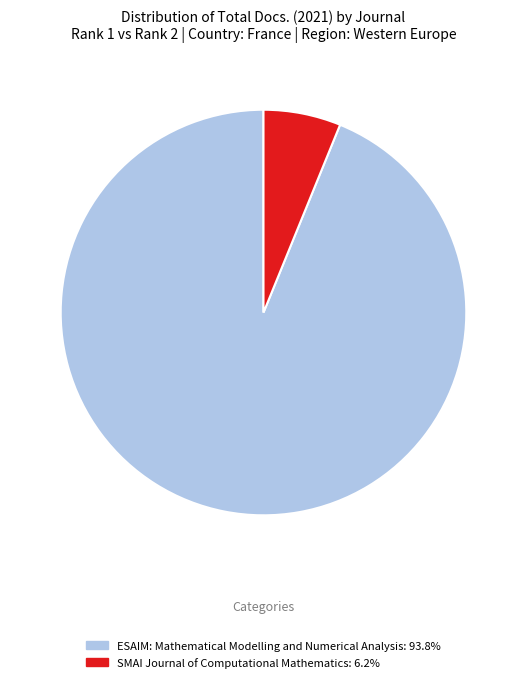

Approximately how many times larger is the value at ESAIM: Mathematical Modelling and Numerical Analysis compared to SMAI Journal of Computational Mathematics?

15.2